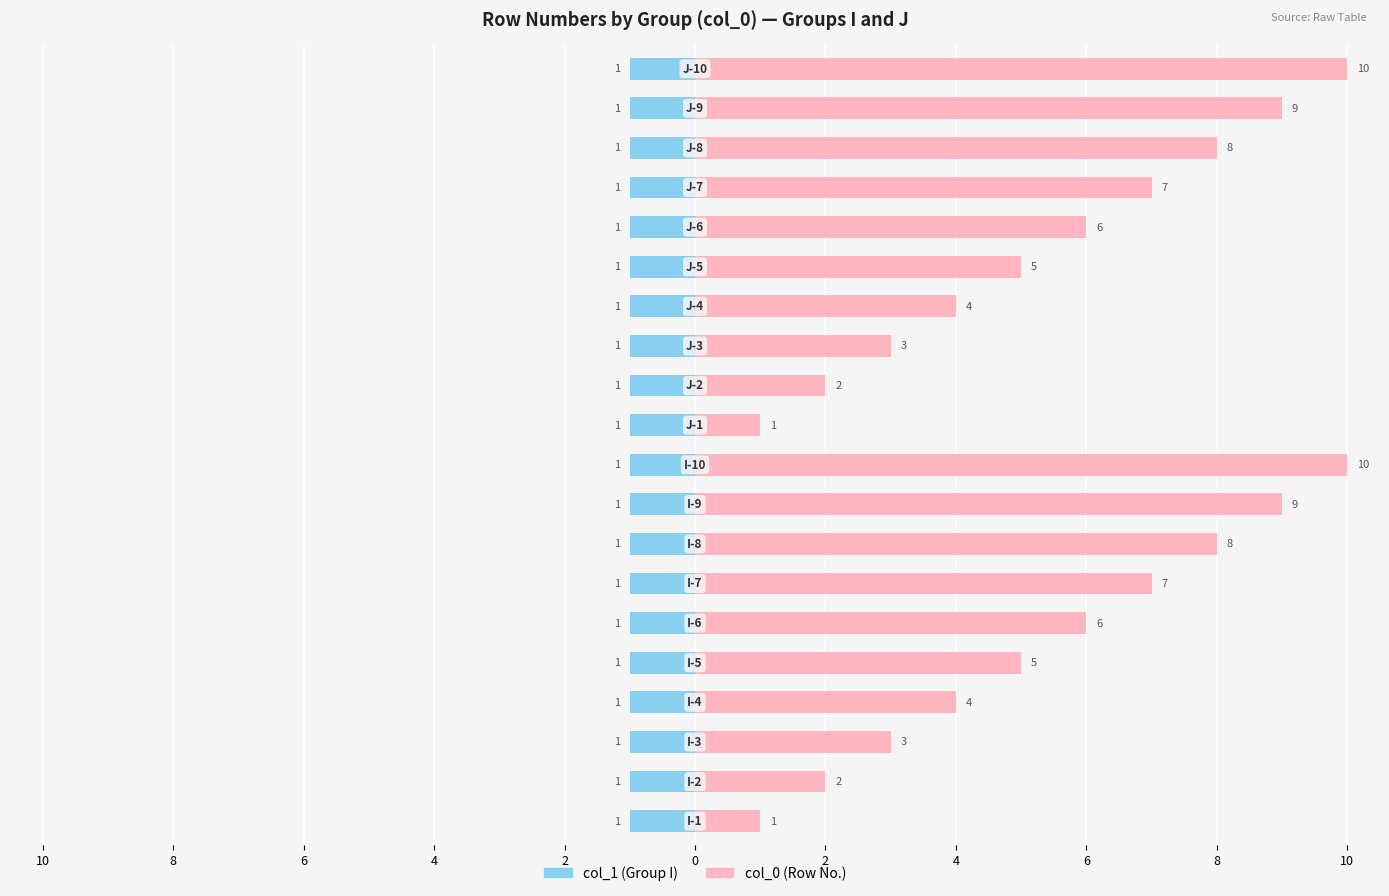

How many data points in col_0 (Row No.) are less than 6?

10